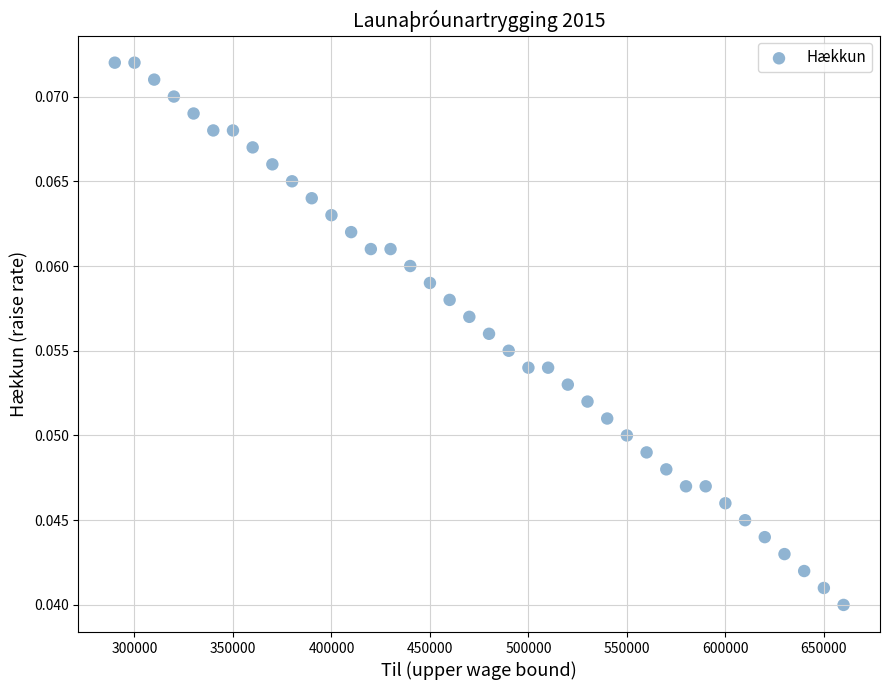

What is the range of X values (max minus min)?

370000.0